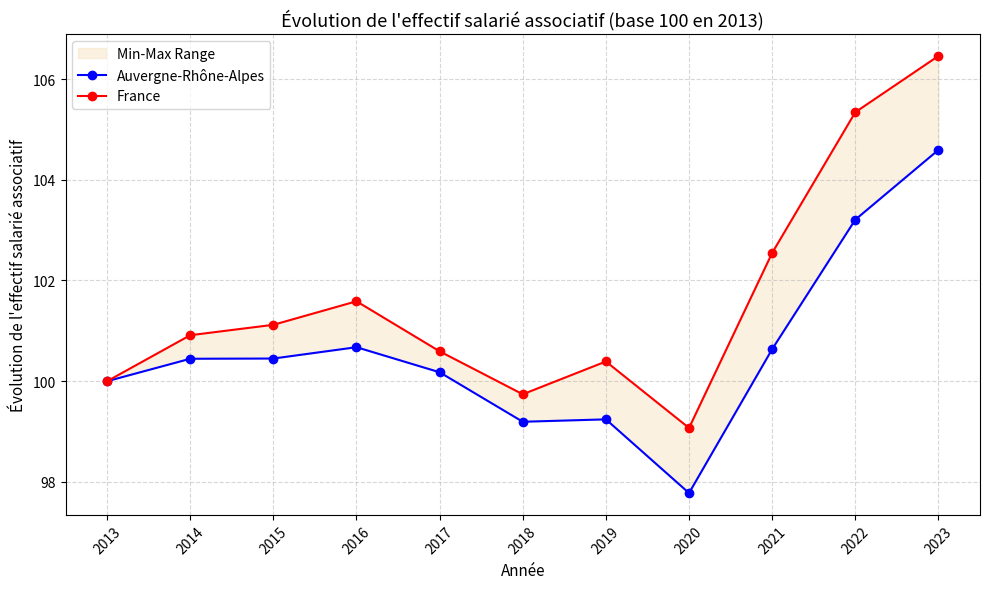

How many values in the France series are below 100?

2